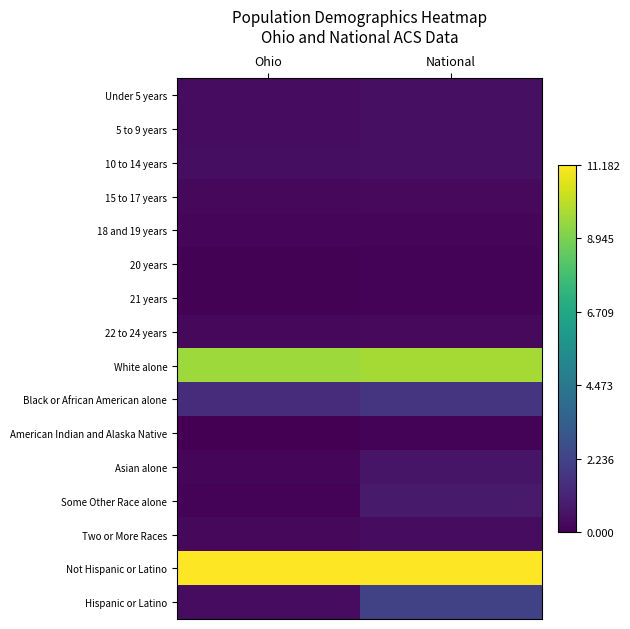

Which series has the largest range (max minus min)?

Hispanic or Latino